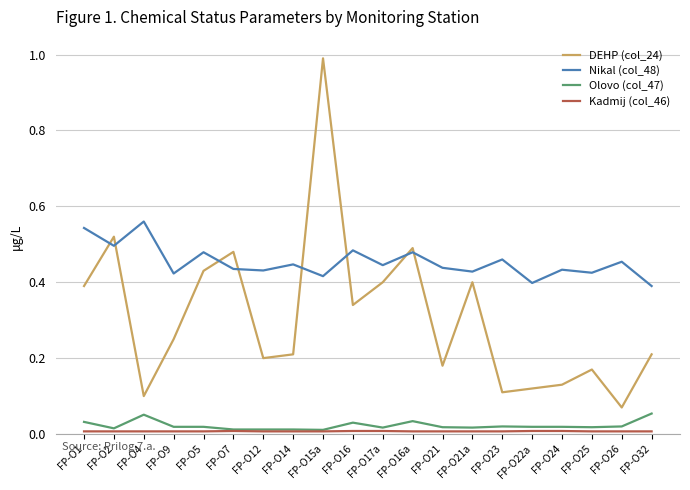

How many lines are shown in the chart?

4